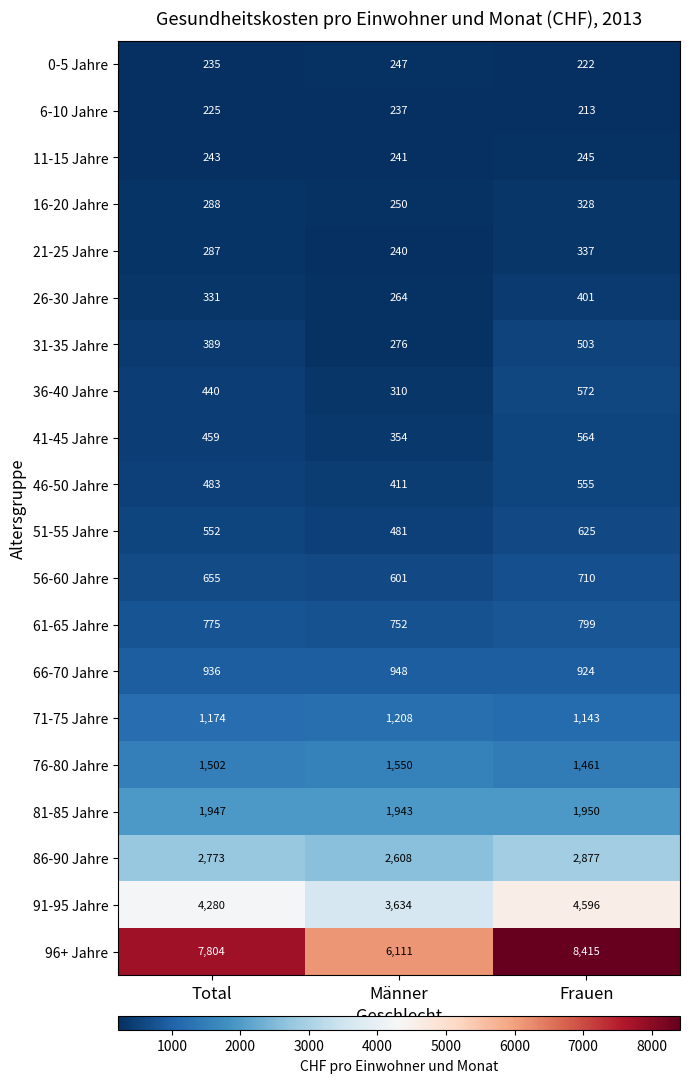

Is it true that 6-10 Jahre equals 213 at Frauen?

True